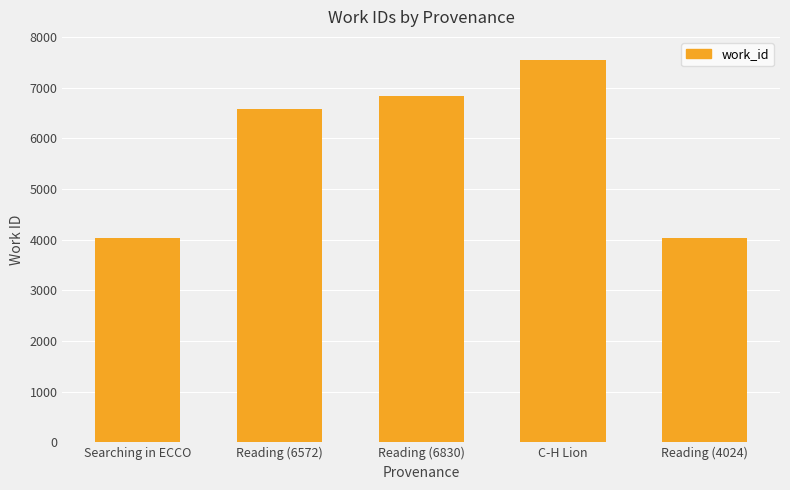

What is the difference between the maximum and minimum values?

3516